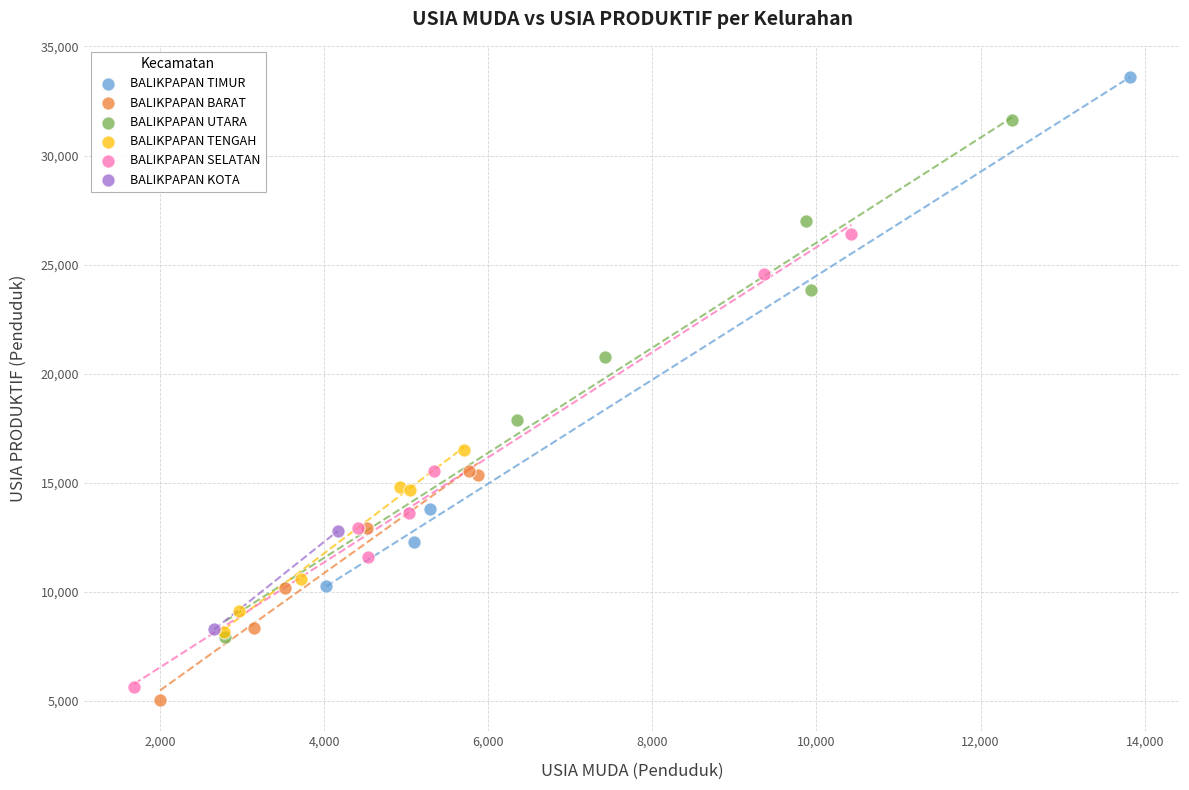

Which series contains the lowest Y value?

BALIKPAPAN BARAT